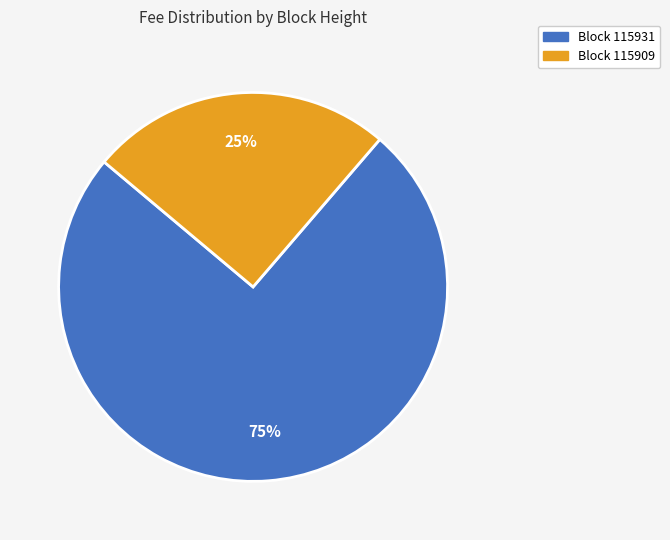

To the nearest percent, what is the average slice percentage?

50%